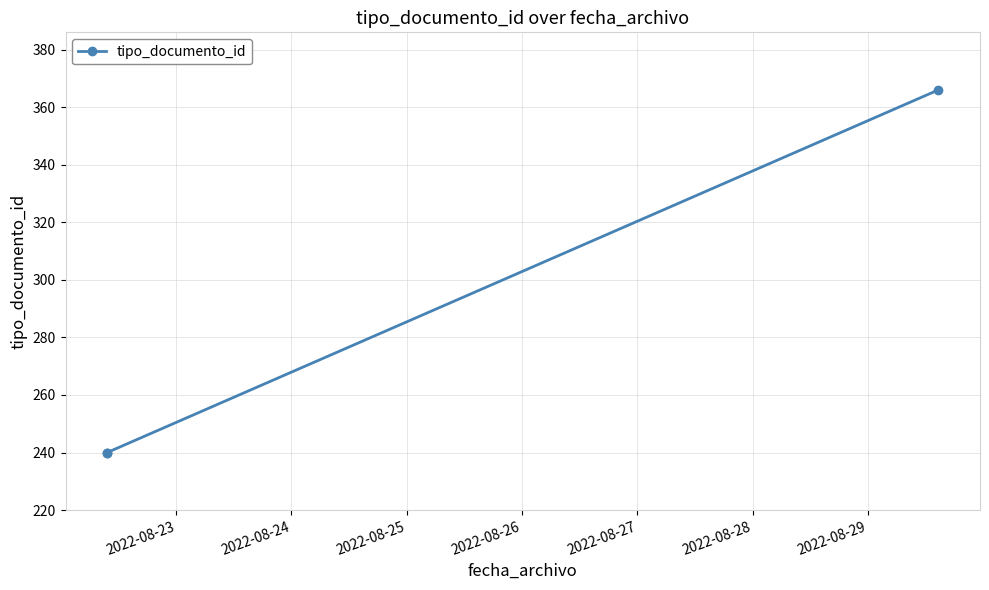

What is the value of the 3rd point from the left?

366